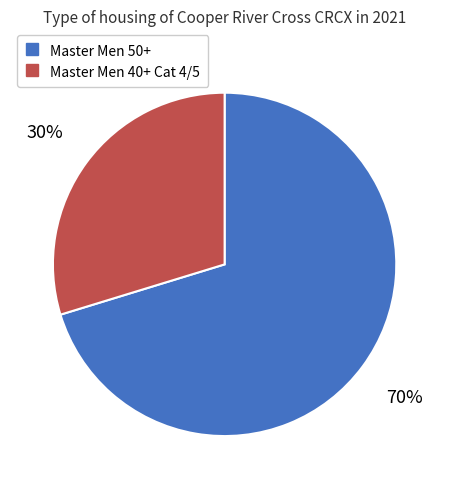

The Master Men 50+ slice represents 70% of the pie. True or false?

True